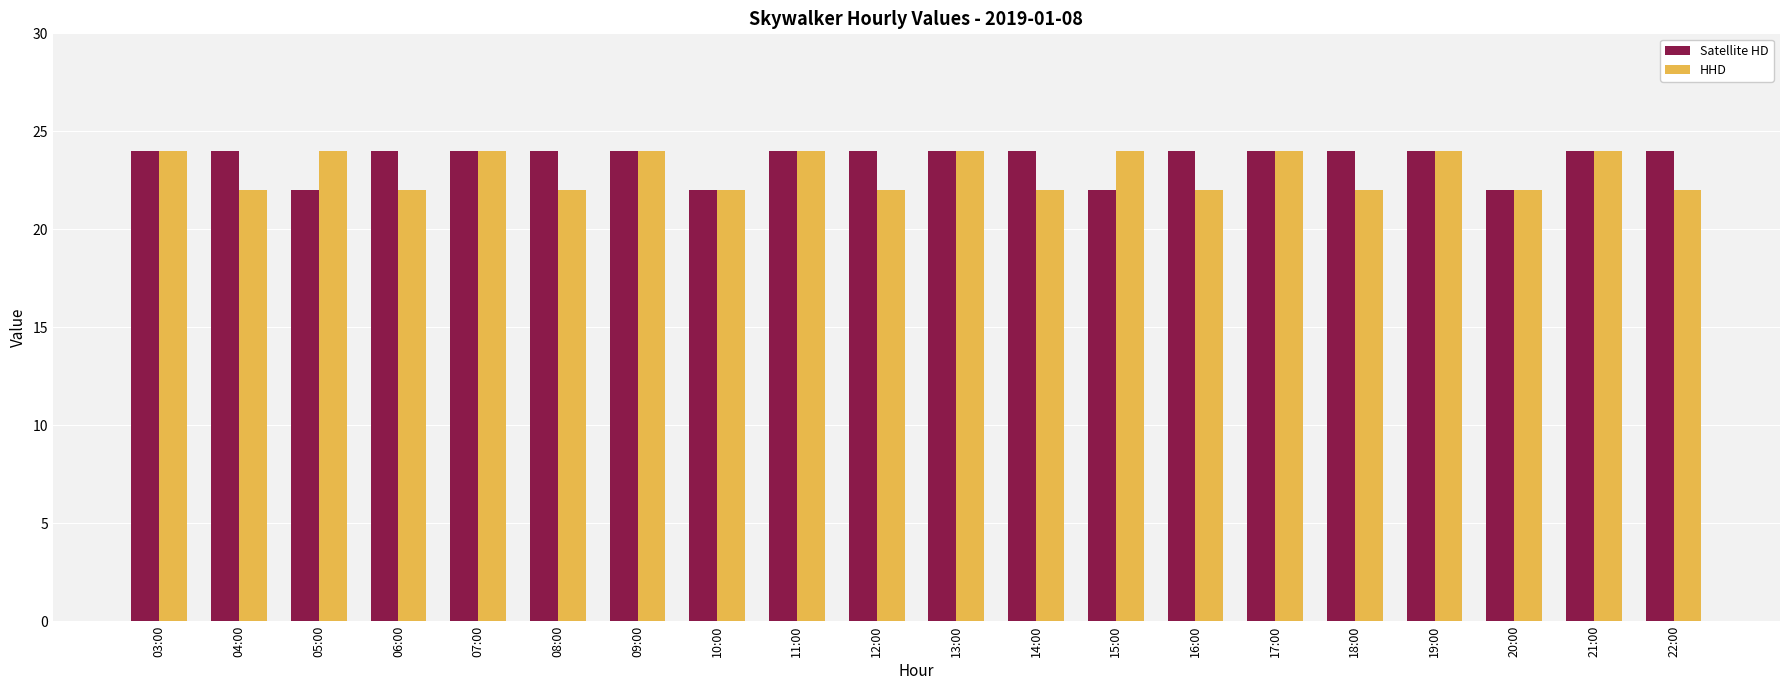

What is the total value across all series at 17:00?

48